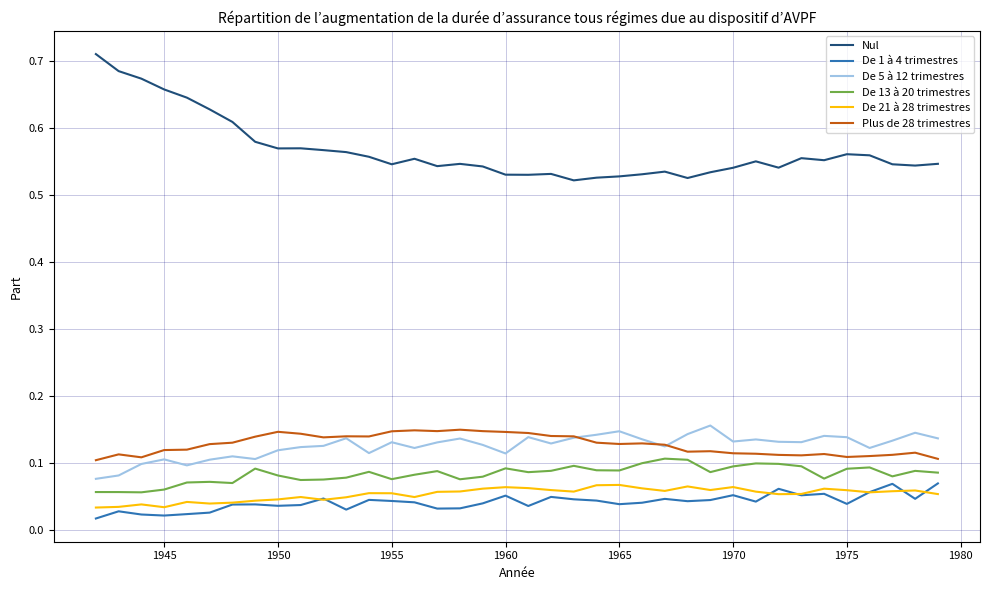

True or false: De 21 à 28 trimestres and De 5 à 12 trimestres cross at least once.

False